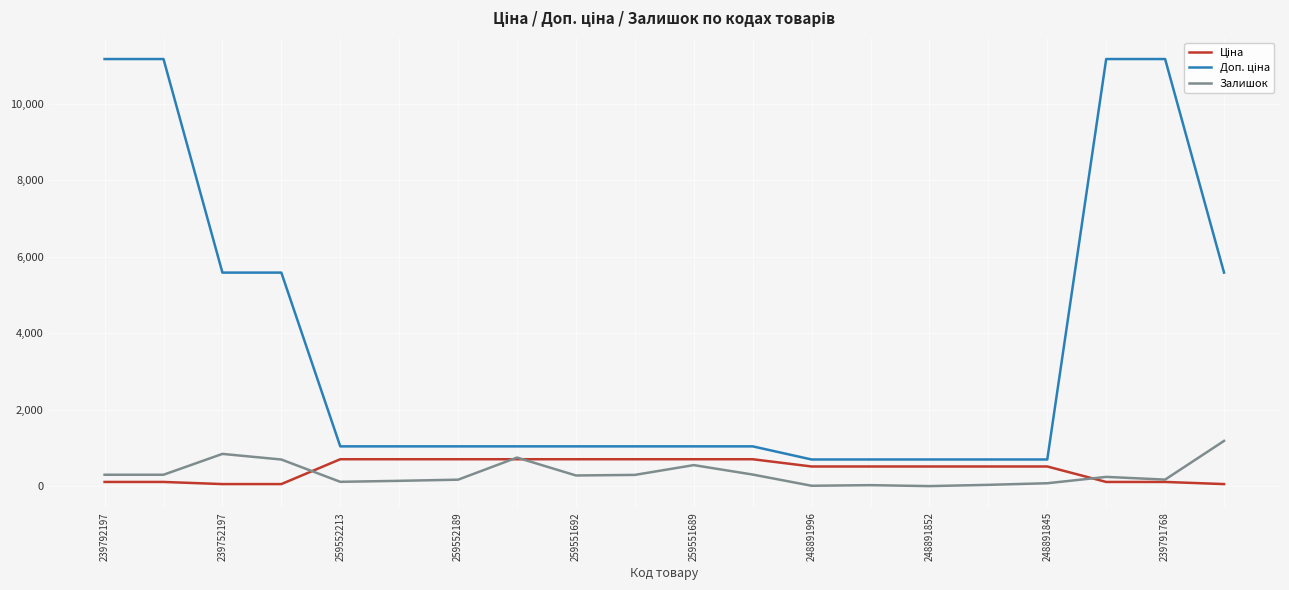

How many series are shown in this chart?

3